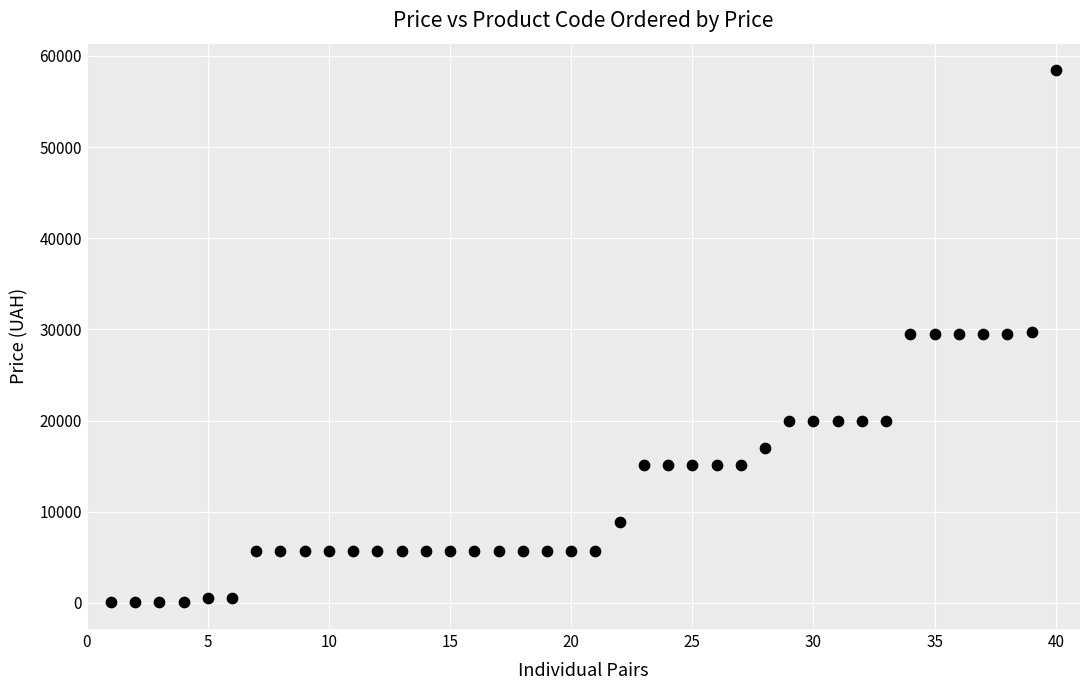

What is the range of X values (max minus min)?

39.0